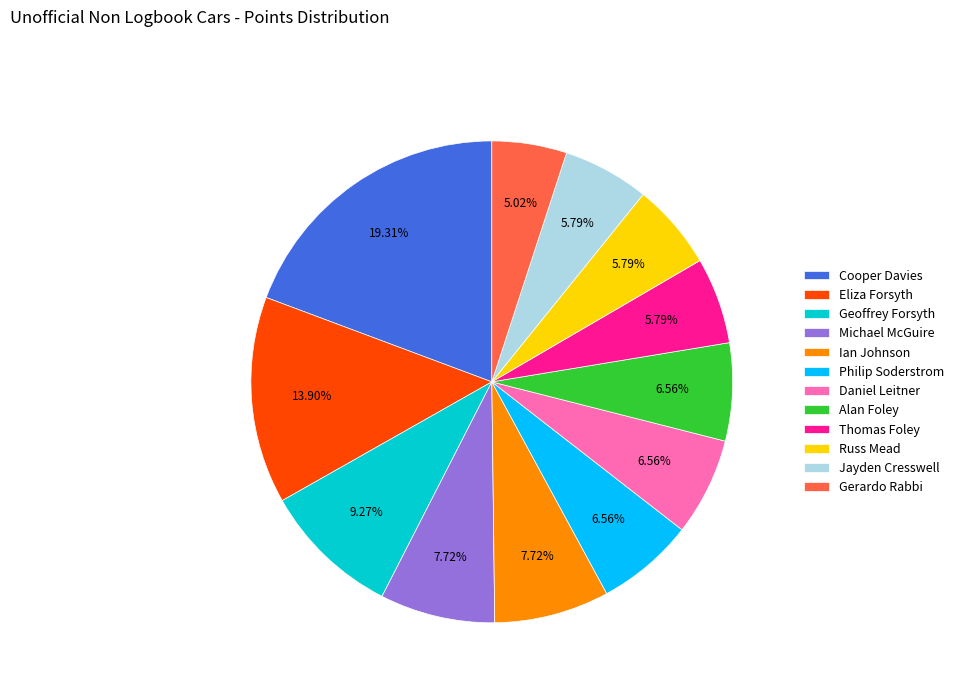

How many segments does this pie chart have?

12